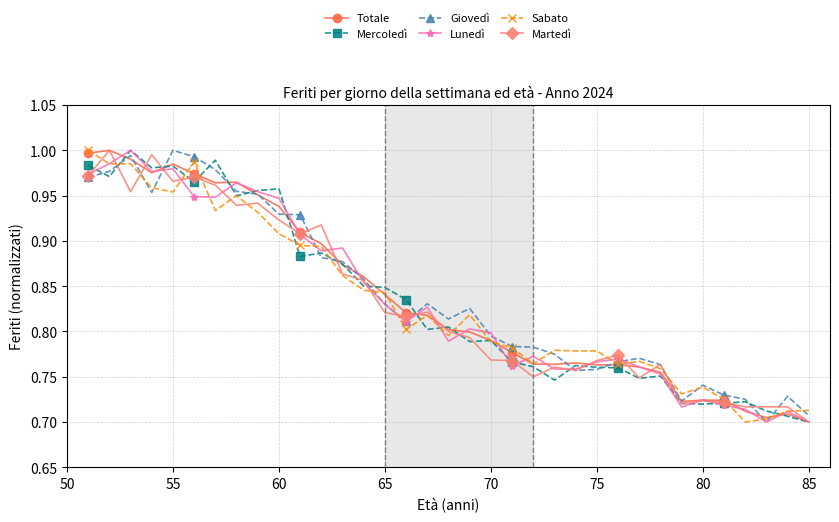

True or false: Lunedì has more than 2 points higher than both neighbors.

True